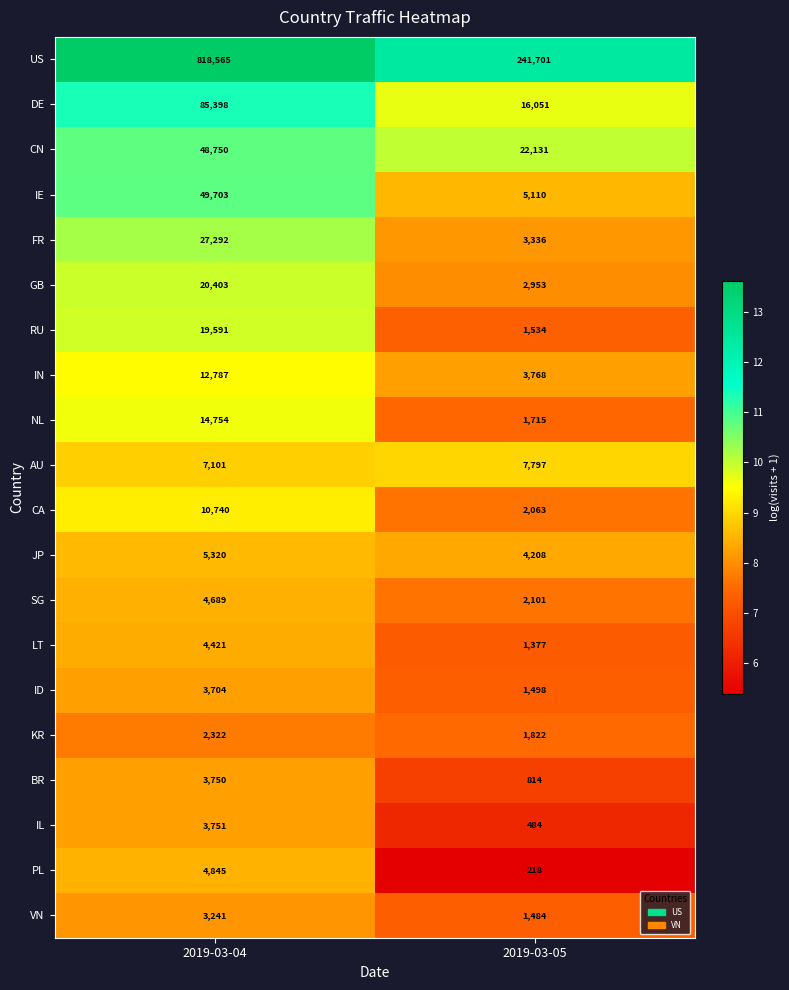

What is the minimum value shown in the chart?

218